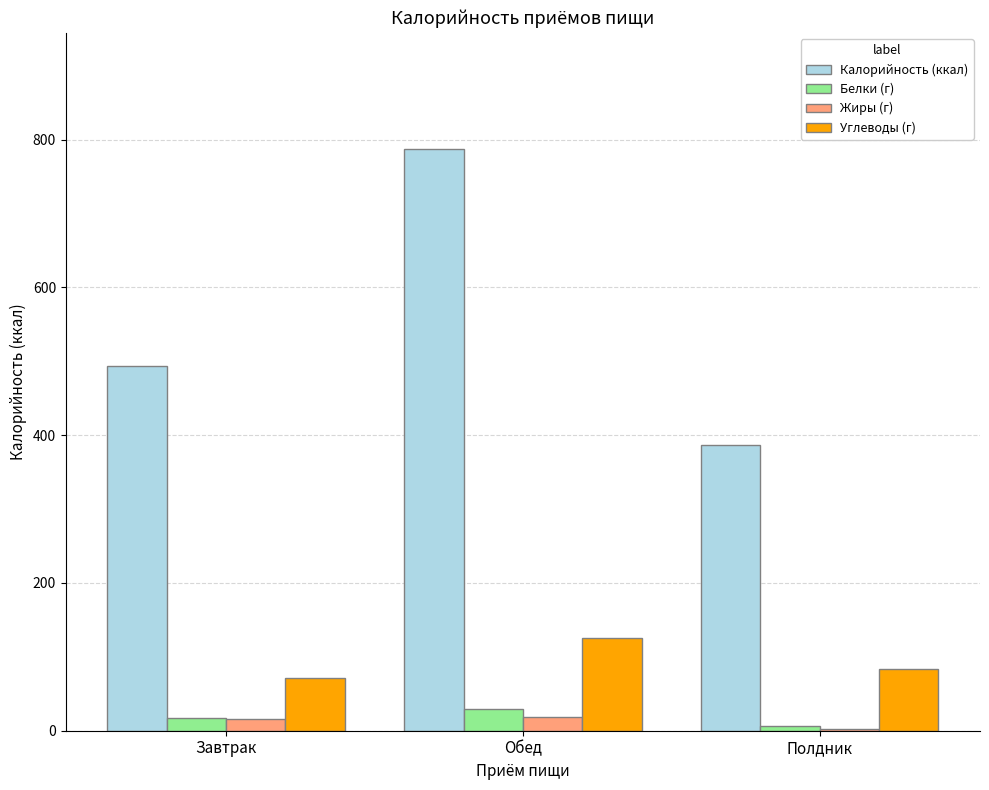

Which series changed the most between Завтрак and Полдник?

Калорийность (ккал)